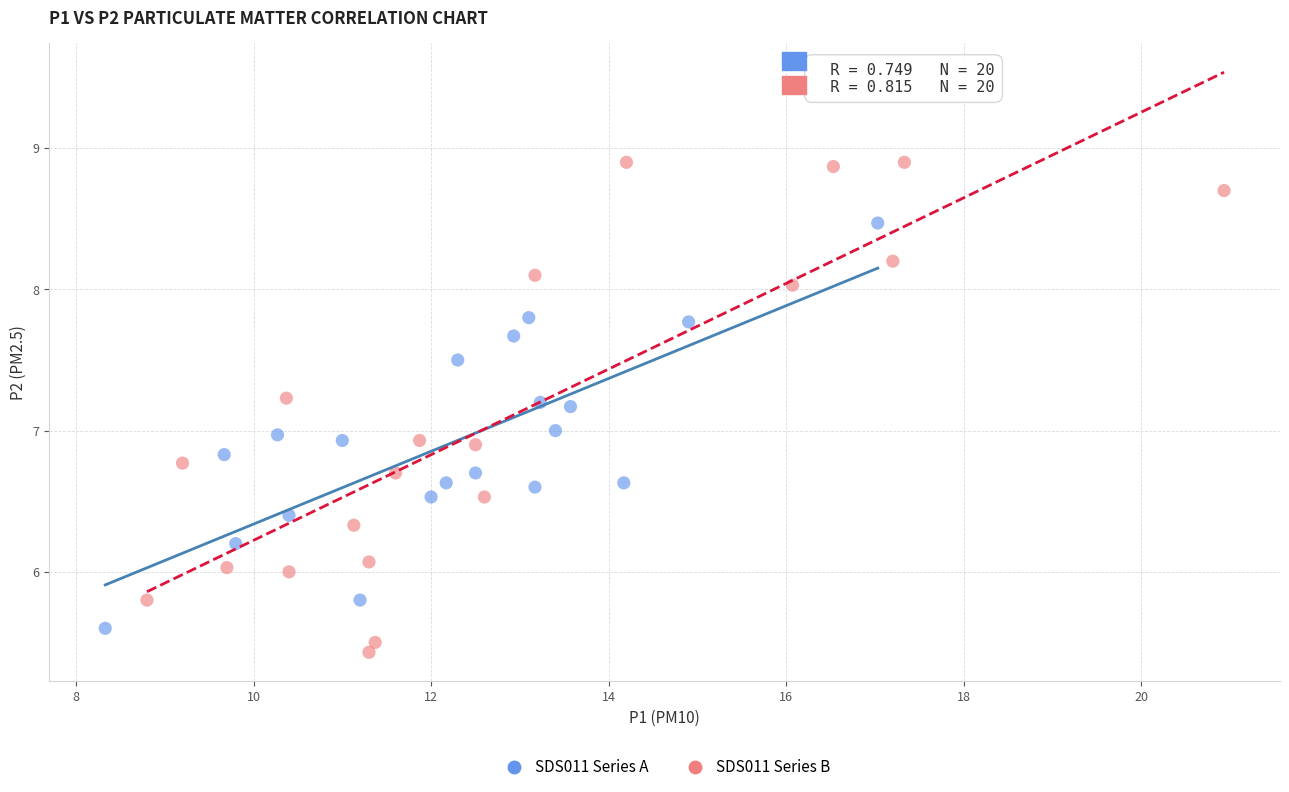

What are all the series names shown in the legend?

SDS011 Series A, SDS011 Series B